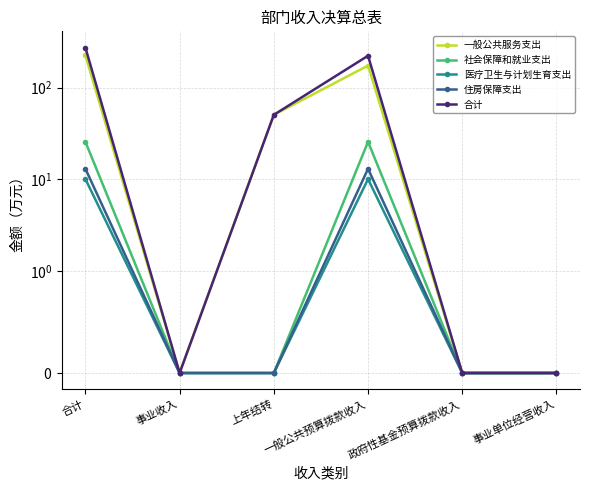

What is the total value across all series at 一般公共预算拨款收入?

446.3